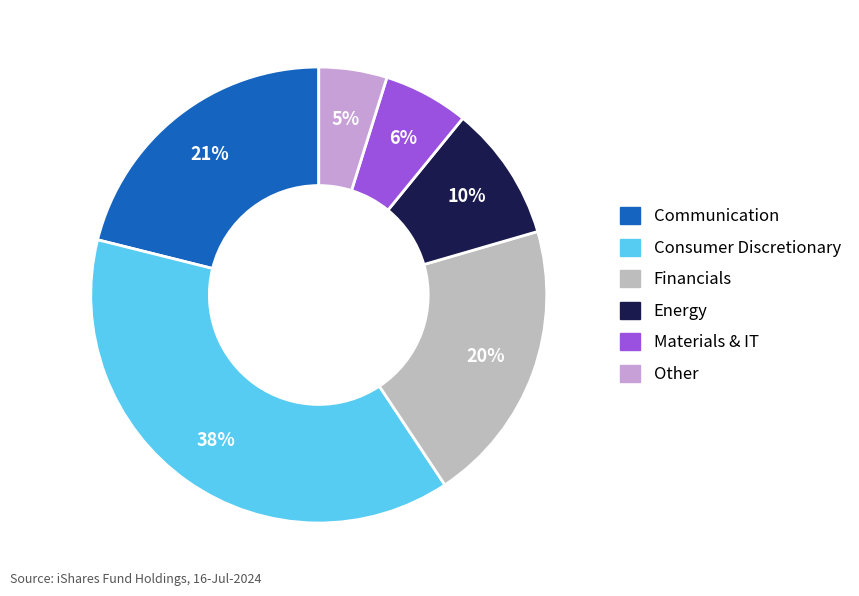

Is there a majority slice in this chart?

No